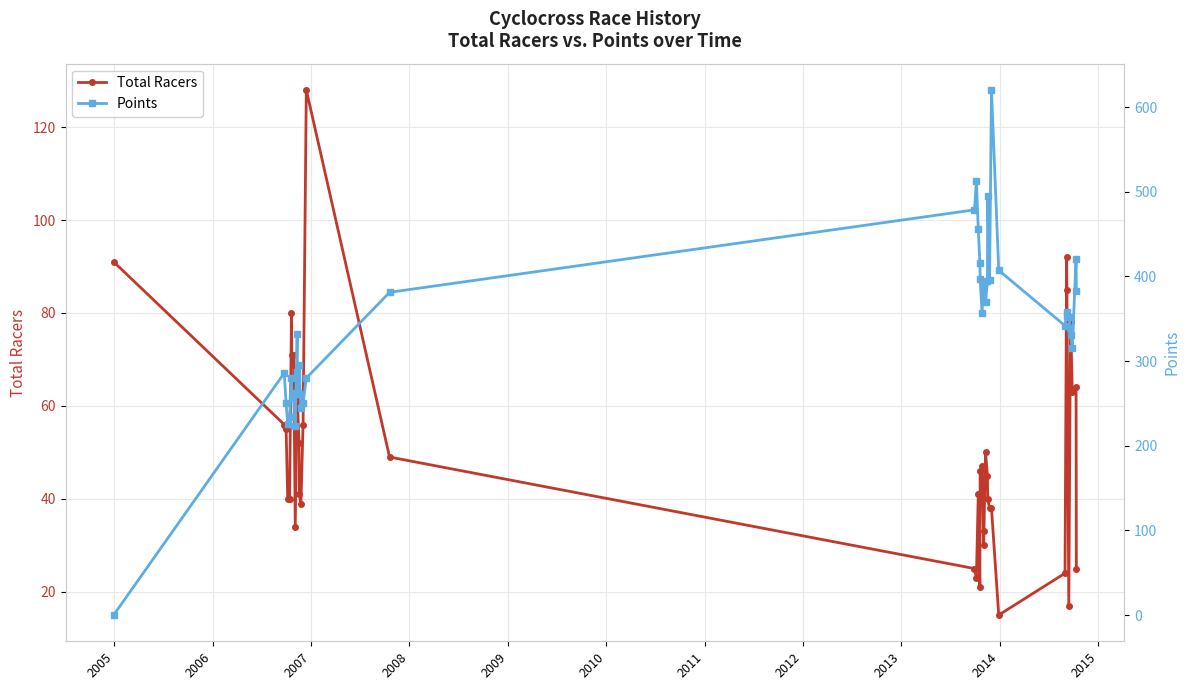

Rank the series by their average value, from highest to lowest.

Points, Total Racers